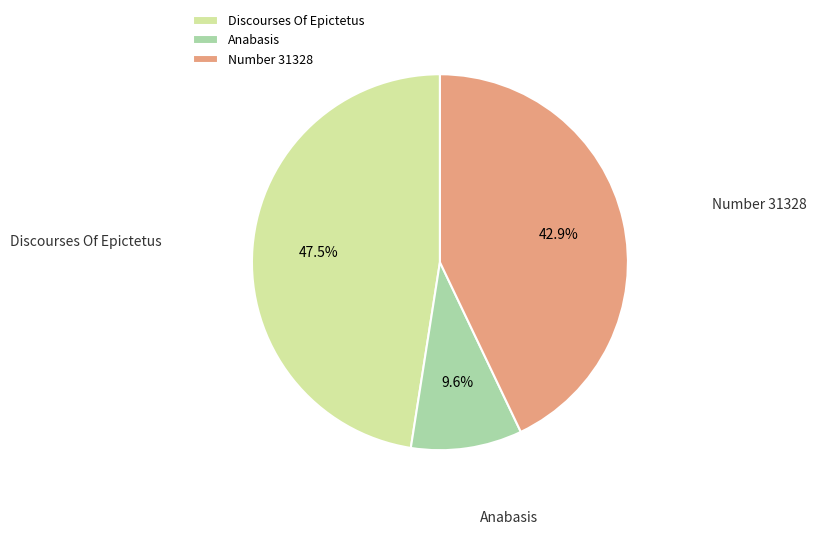

Combined, do Discourses Of Epictetus and Anabasis account for over 50%?

Yes